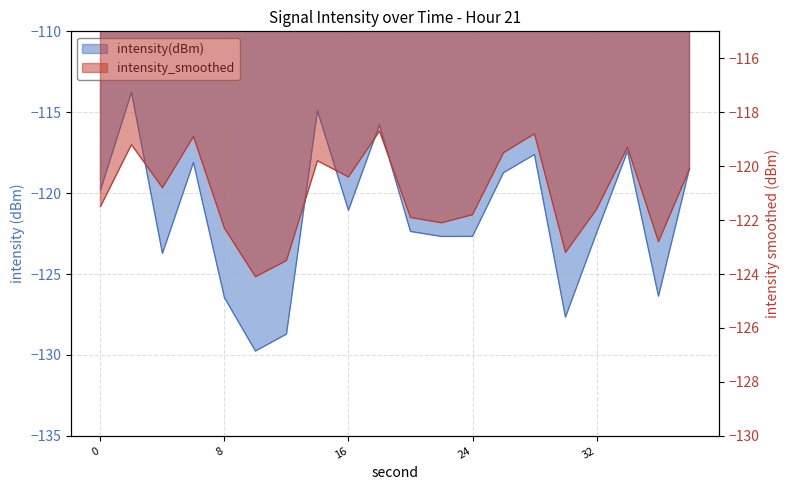

Is the value of intensity(dBm) at 30 greater than the value of intensity_smoothed at 6?

No